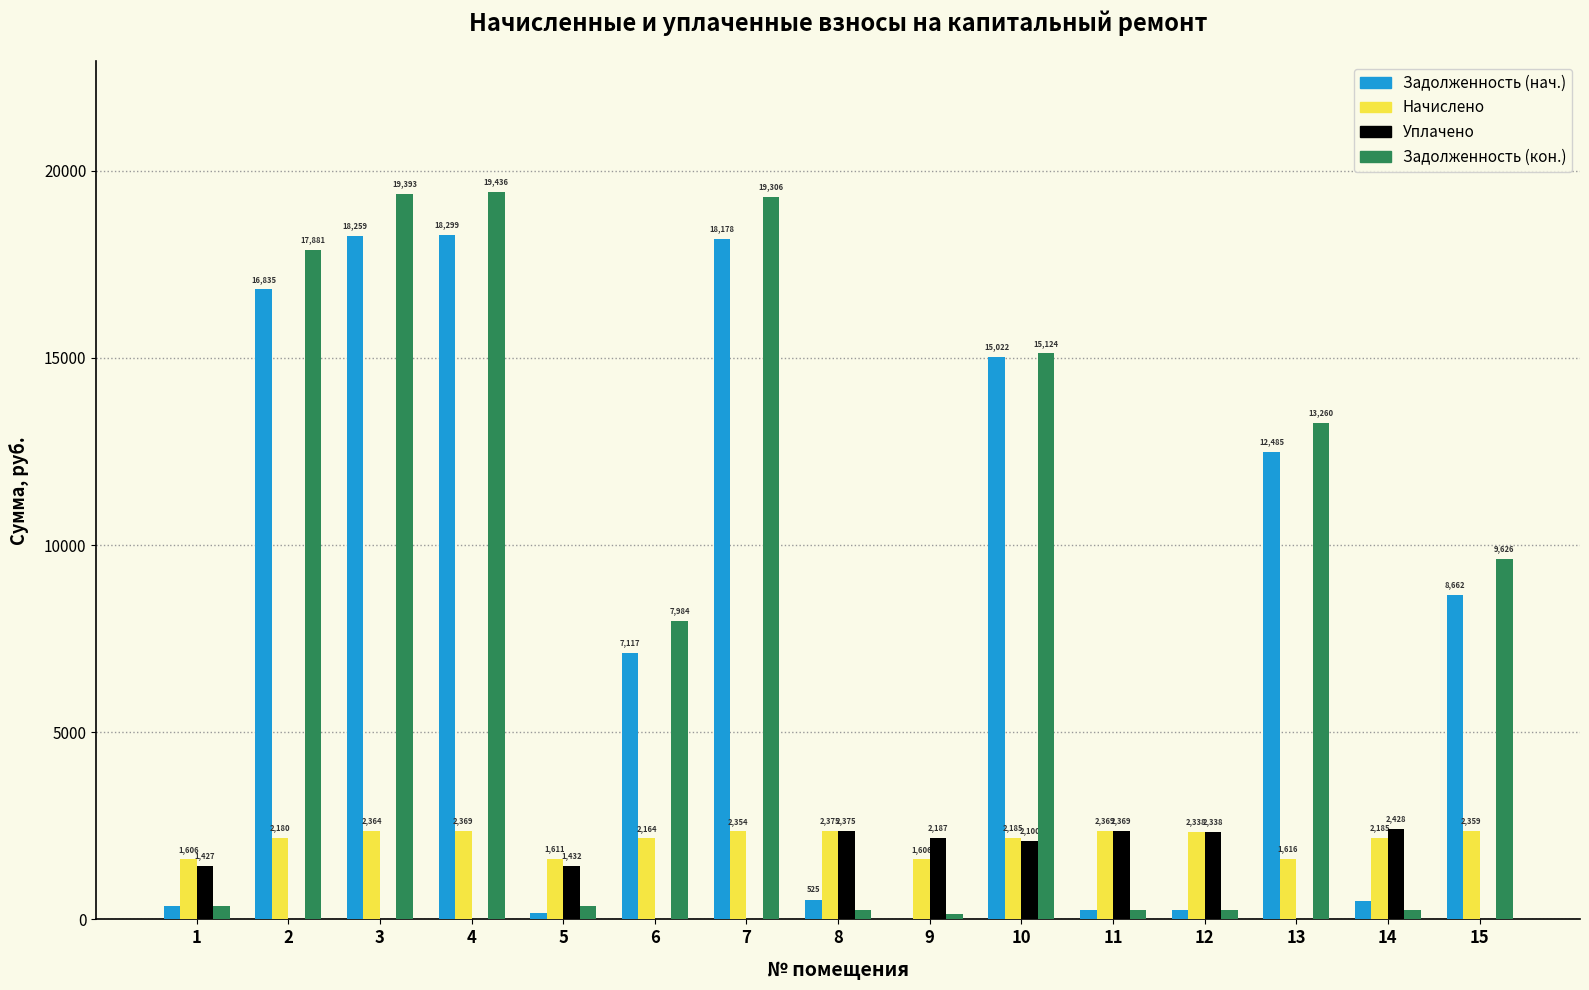

The value of Уплачено at 14 is 2427.8. True or false?

True